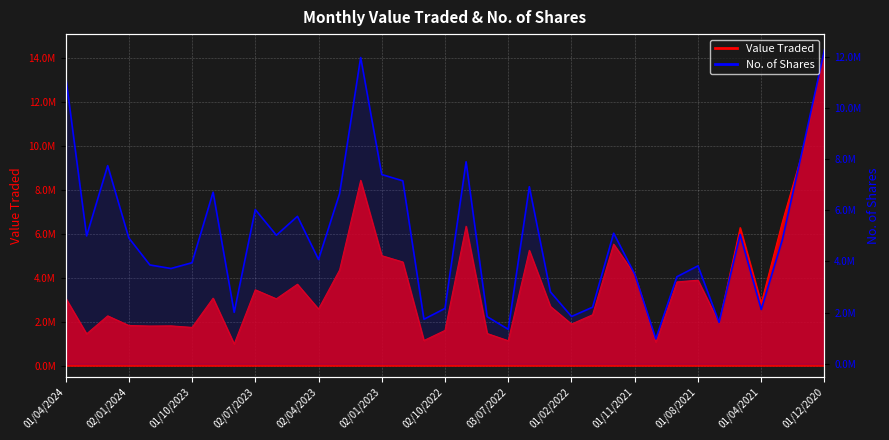

At which category does the chart reach its peak across all series?

01/12/2020